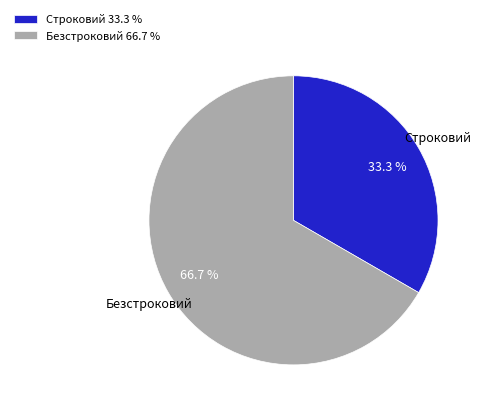

To the nearest percent, what is the difference between the Строковий and Безстроковий slice percentages?

33%